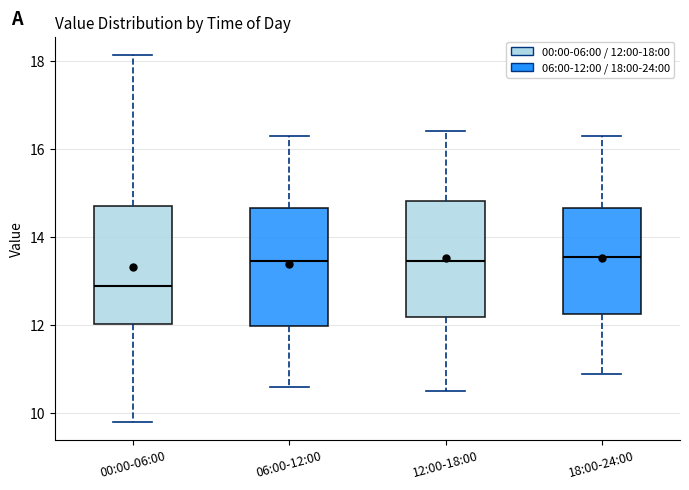

Reading left to right, transcribe this box plot: for each box, give where its median line is, the range the box spans, and where its two whiskers end, as read against the y-axis. The values are not printed on the chart, so give them approximately, as read against the axis.

00:00-06:00: median 12.8, box 12.0 to 14.8, whiskers 9.8 to 18.2
06:00-12:00: median 13.4, box 12.0 to 14.6, whiskers 10.6 to 16.4
12:00-18:00: median 13.4, box 12.2 to 14.8, whiskers 10.6 to 16.4
18:00-24:00: median 13.6, box 12.2 to 14.6, whiskers 11.0 to 16.4